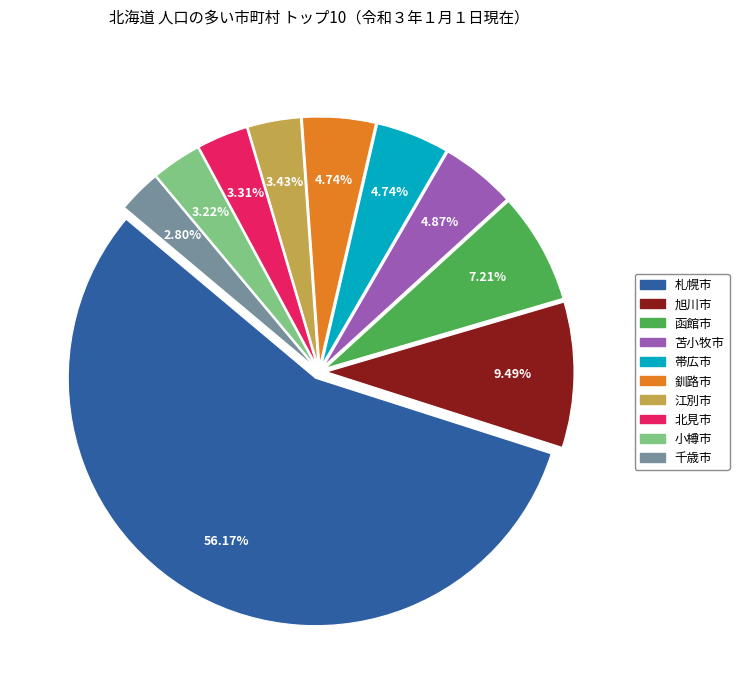

To the nearest percent, what percentage of the pie is 釧路市?

5%